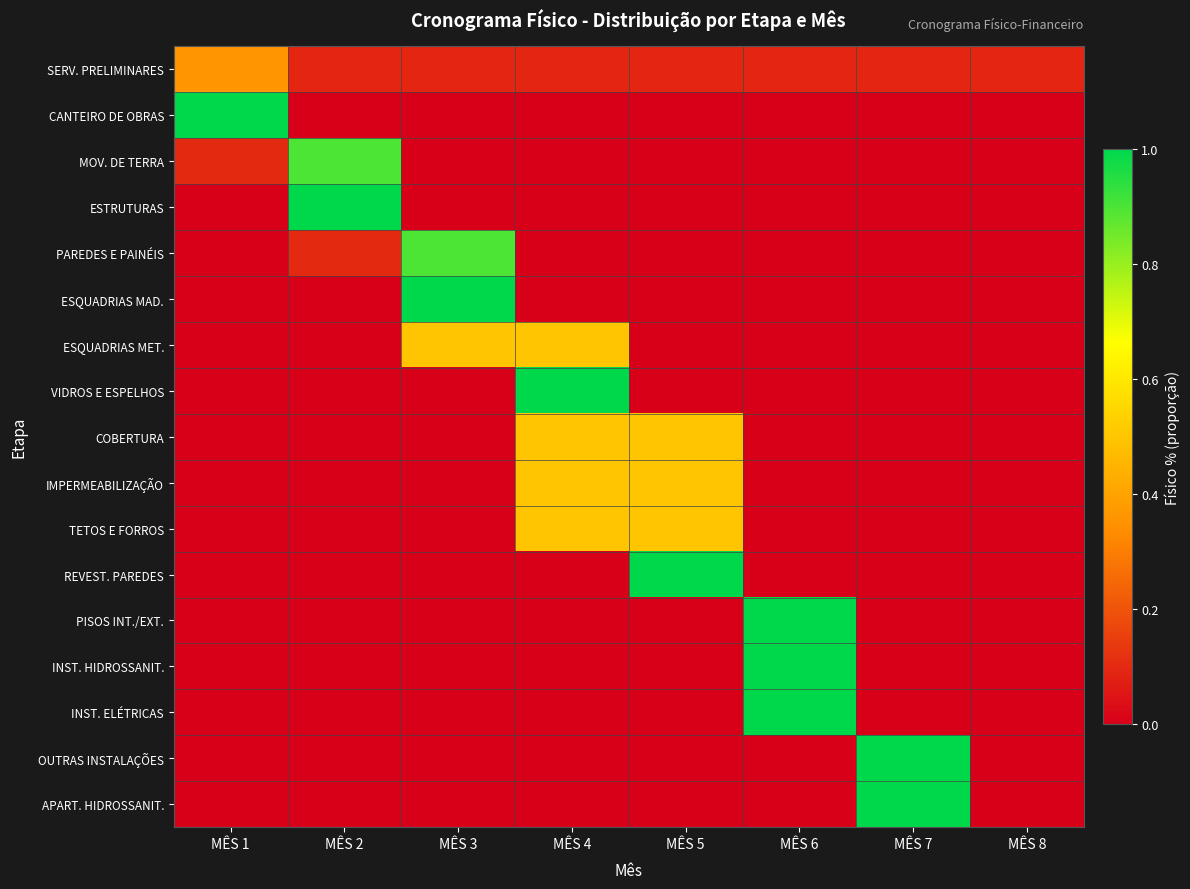

Reading left to right, list all the values displayed in this chart.

SERV. PRELIMINARES: MÊS 1=0.4	MÊS 2=0.1	MÊS 3=0.1	MÊS 4=0.1	MÊS 5=0.1	MÊS 6=0.1	MÊS 7=0.1	MÊS 8=0.1
CANTEIRO DE OBRAS: MÊS 1=1.0	MÊS 2=0.0	MÊS 3=0.0	MÊS 4=0.0	MÊS 5=0.0	MÊS 6=0.0	MÊS 7=0.0	MÊS 8=0.0
MOV. DE TERRA: MÊS 1=0.1	MÊS 2=0.9	MÊS 3=0.0	MÊS 4=0.0	MÊS 5=0.0	MÊS 6=0.0	MÊS 7=0.0	MÊS 8=0.0
ESTRUTURAS: MÊS 1=0.0	MÊS 2=1.0	MÊS 3=0.0	MÊS 4=0.0	MÊS 5=0.0	MÊS 6=0.0	MÊS 7=0.0	MÊS 8=0.0
PAREDES E PAINÉIS: MÊS 1=0.0	MÊS 2=0.1	MÊS 3=0.9	MÊS 4=0.0	MÊS 5=0.0	MÊS 6=0.0	MÊS 7=0.0	MÊS 8=0.0
ESQUADRIAS MAD.: MÊS 1=0.0	MÊS 2=0.0	MÊS 3=1.0	MÊS 4=0.0	MÊS 5=0.0	MÊS 6=0.0	MÊS 7=0.0	MÊS 8=0.0
ESQUADRIAS MET.: MÊS 1=0.0	MÊS 2=0.0	MÊS 3=0.5	MÊS 4=0.5	MÊS 5=0.0	MÊS 6=0.0	MÊS 7=0.0	MÊS 8=0.0
VIDROS E ESPELHOS: MÊS 1=0.0	MÊS 2=0.0	MÊS 3=0.0	MÊS 4=1.0	MÊS 5=0.0	MÊS 6=0.0	MÊS 7=0.0	MÊS 8=0.0
COBERTURA: MÊS 1=0.0	MÊS 2=0.0	MÊS 3=0.0	MÊS 4=0.5	MÊS 5=0.5	MÊS 6=0.0	MÊS 7=0.0	MÊS 8=0.0
IMPERMEABILIZAÇÃO: MÊS 1=0.0	MÊS 2=0.0	MÊS 3=0.0	MÊS 4=0.5	MÊS 5=0.5	MÊS 6=0.0	MÊS 7=0.0	MÊS 8=0.0
TETOS E FORROS: MÊS 1=0.0	MÊS 2=0.0	MÊS 3=0.0	MÊS 4=0.5	MÊS 5=0.5	MÊS 6=0.0	MÊS 7=0.0	MÊS 8=0.0
REVEST. PAREDES: MÊS 1=0.0	MÊS 2=0.0	MÊS 3=0.0	MÊS 4=0.0	MÊS 5=1.0	MÊS 6=0.0	MÊS 7=0.0	MÊS 8=0.0
PISOS INT./EXT.: MÊS 1=0.0	MÊS 2=0.0	MÊS 3=0.0	MÊS 4=0.0	MÊS 5=0.0	MÊS 6=1.0	MÊS 7=0.0	MÊS 8=0.0
INST. HIDROSSANIT.: MÊS 1=0.0	MÊS 2=0.0	MÊS 3=0.0	MÊS 4=0.0	MÊS 5=0.0	MÊS 6=1.0	MÊS 7=0.0	MÊS 8=0.0
INST. ELÉTRICAS: MÊS 1=0.0	MÊS 2=0.0	MÊS 3=0.0	MÊS 4=0.0	MÊS 5=0.0	MÊS 6=1.0	MÊS 7=0.0	MÊS 8=0.0
OUTRAS INSTALAÇÕES: MÊS 1=0.0	MÊS 2=0.0	MÊS 3=0.0	MÊS 4=0.0	MÊS 5=0.0	MÊS 6=0.0	MÊS 7=1.0	MÊS 8=0.0
APART. HIDROSSANIT.: MÊS 1=0.0	MÊS 2=0.0	MÊS 3=0.0	MÊS 4=0.0	MÊS 5=0.0	MÊS 6=0.0	MÊS 7=1.0	MÊS 8=0.0